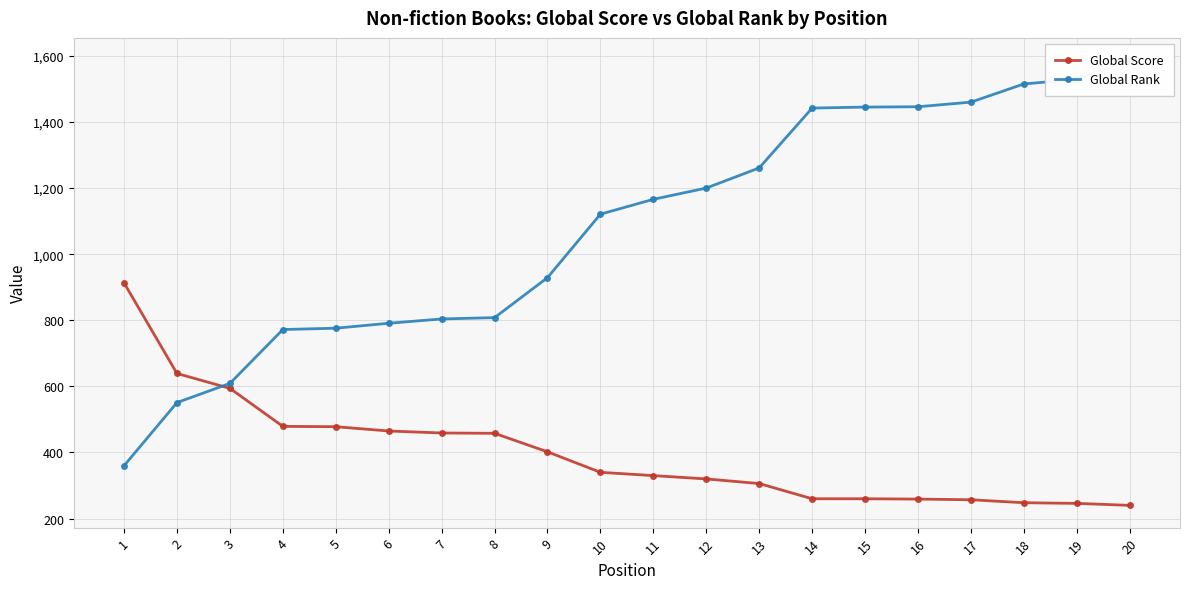

Reading right to left, list all the values displayed in this chart.

Global Score: 20=240	19=246	18=248	17=257	16=259	15=260	14=260	13=306	12=320	11=330	10=340	9=402	8=458	7=459	6=465	5=478	4=479	3=594	2=639	1=913
Global Rank: 20=1587	19=1529	18=1515	17=1460	16=1446	15=1445	14=1442	13=1261	12=1200	11=1166	10=1121	9=929	8=808	7=804	6=791	5=776	4=772	3=609	2=551	1=360